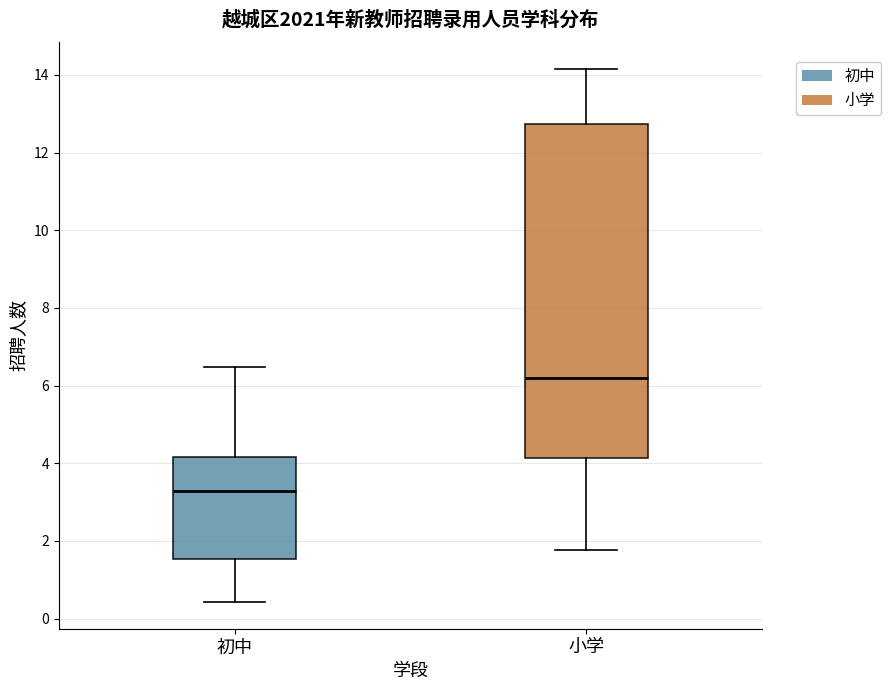

Which box's median line is the lowest?

初中